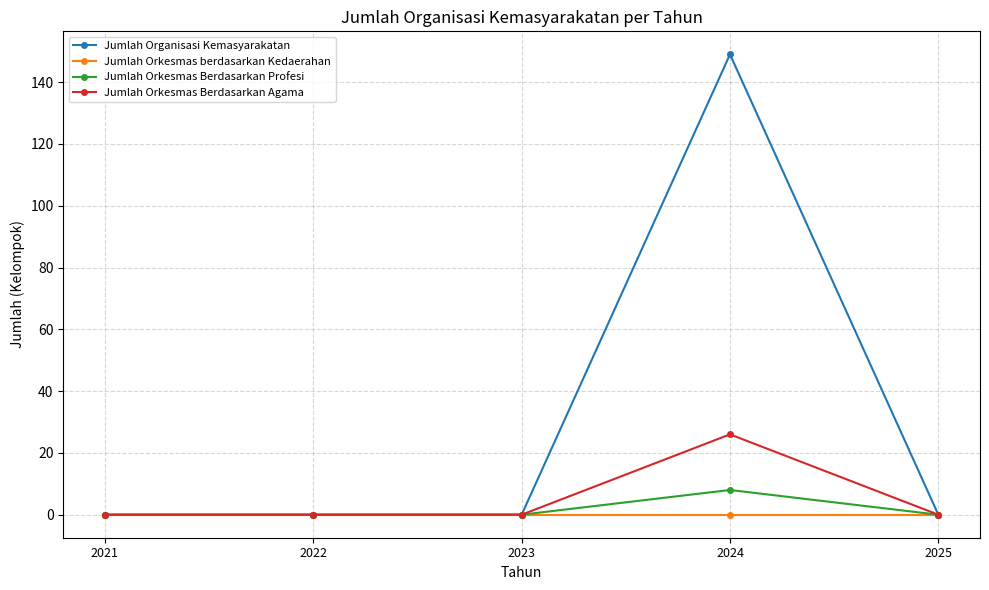

Which series has the largest range (max minus min)?

Jumlah Organisasi Kemasyarakatan